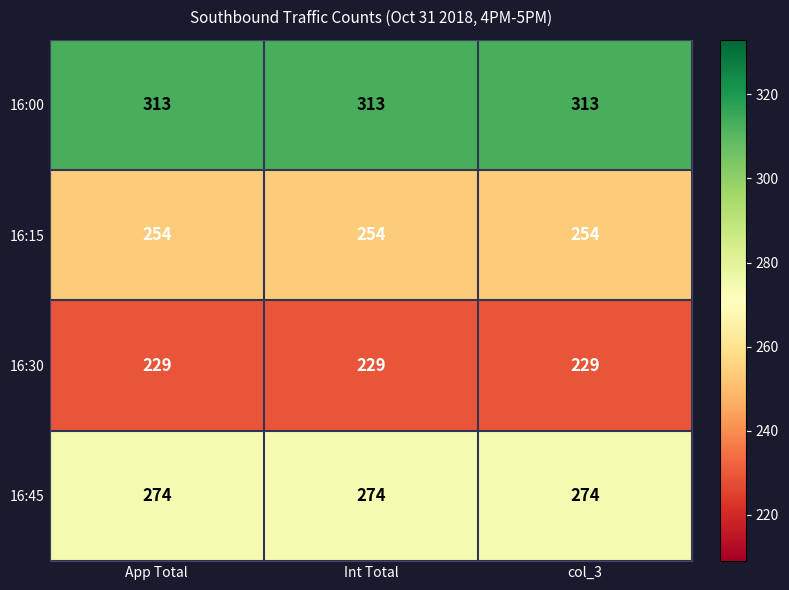

What is the lowest value of the 16:15 series?

254